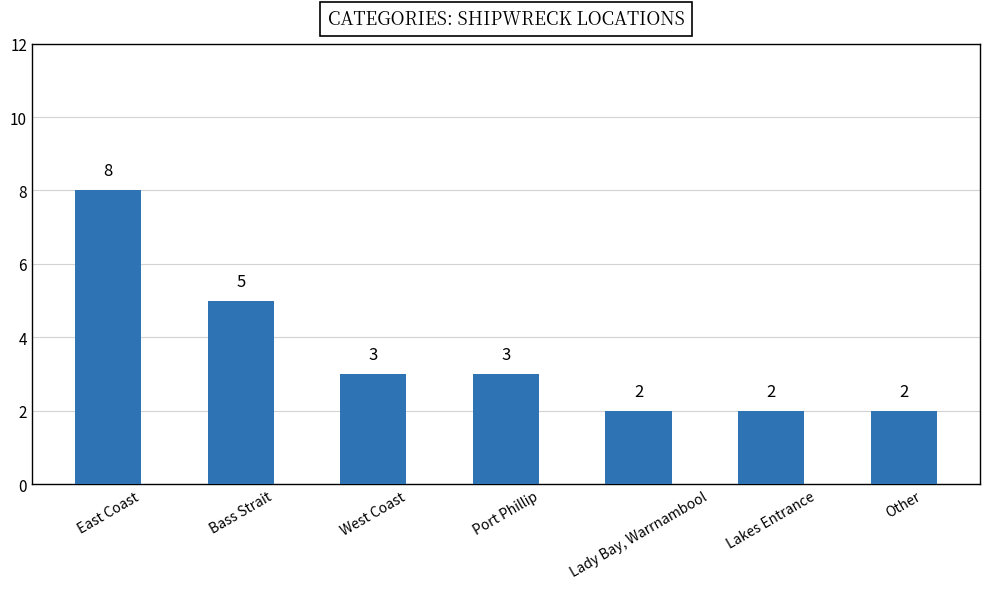

Reading right to left, transcribe all the data shown in this chart.

2	2	2	3	3	5	8